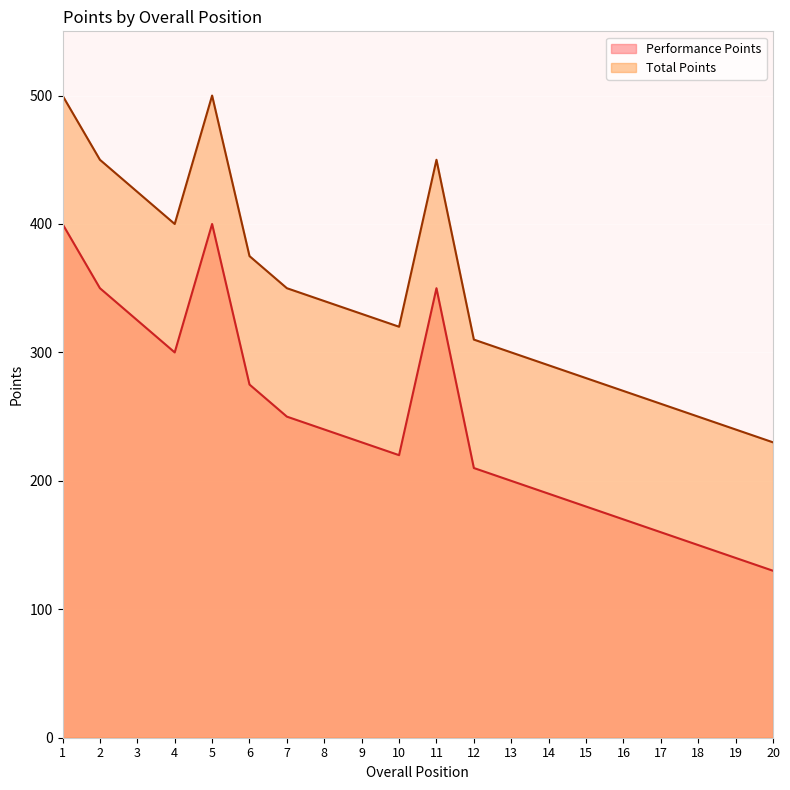

Which label corresponds to the largest value in the chart?

1